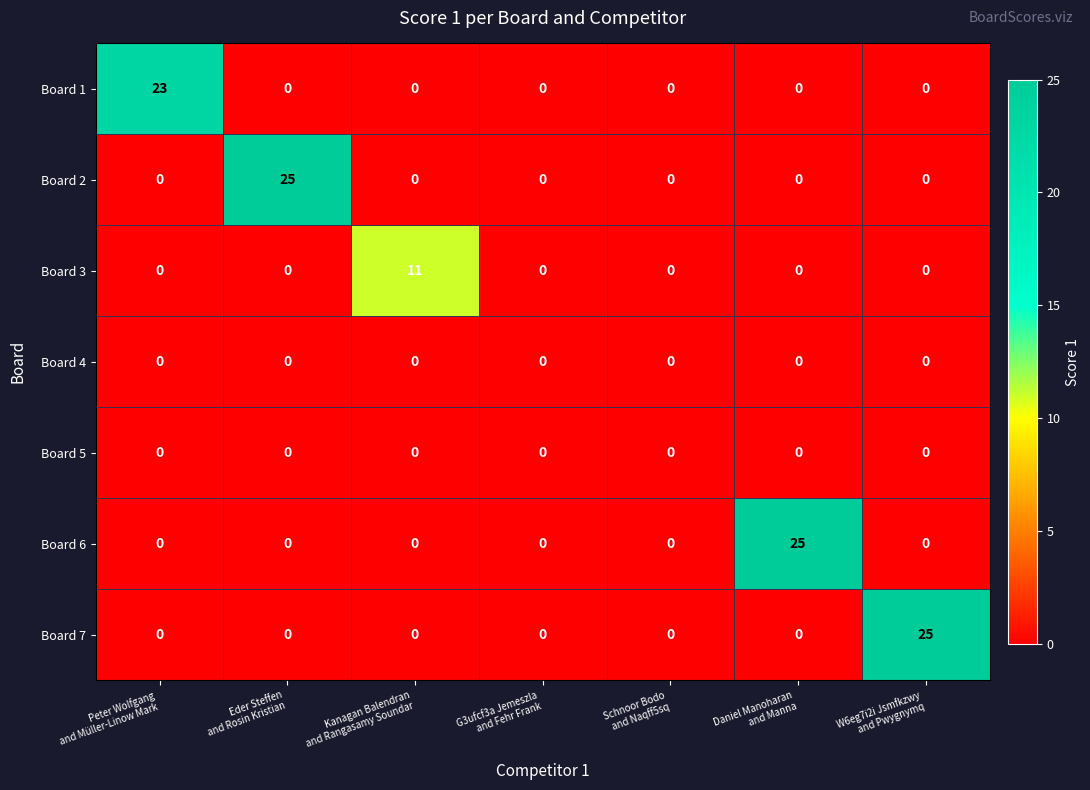

What is the sum of all Board 3 values?

11